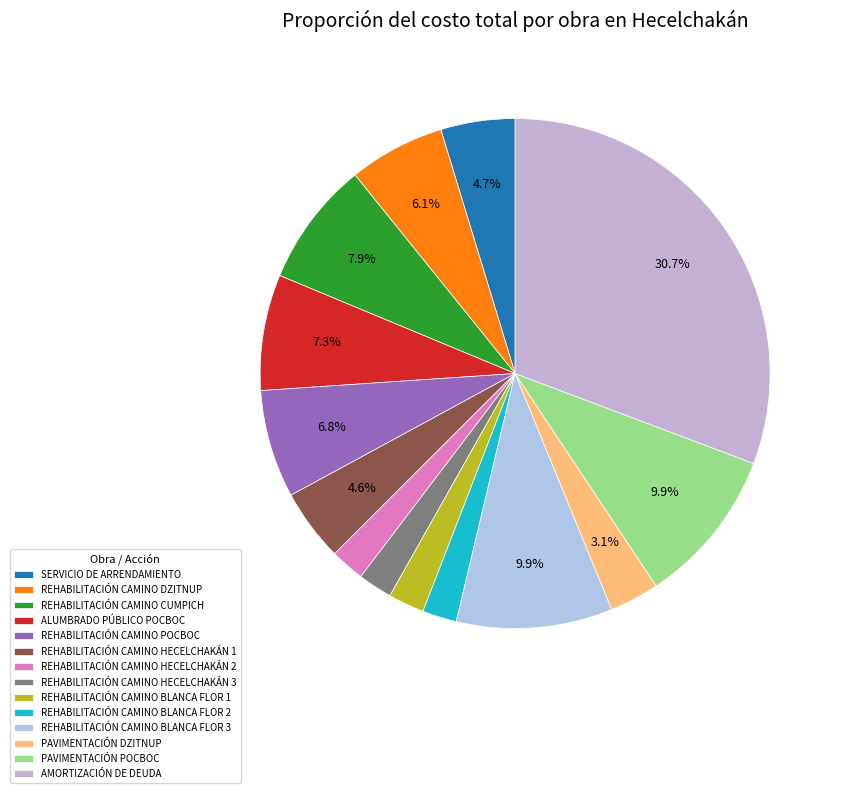

Which slice is the largest?

AMORTIZACIÓN DE DEUDA